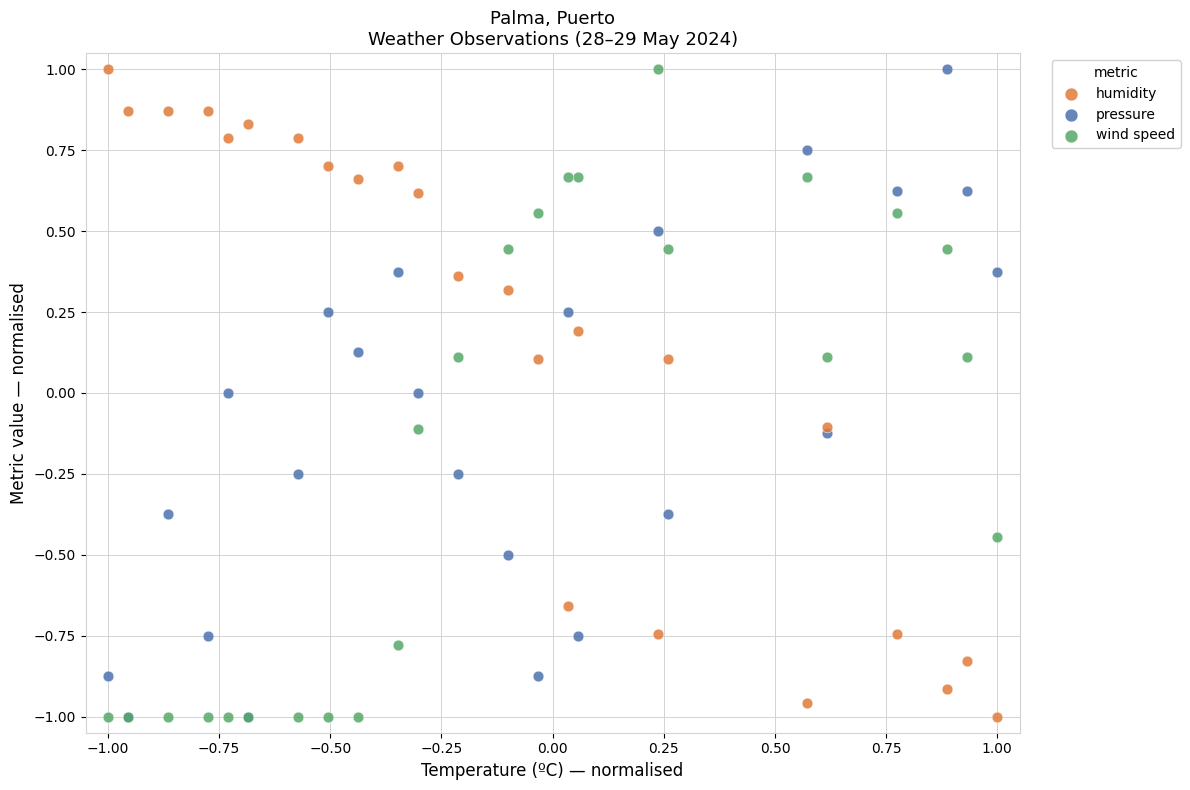

What are all the series names shown in the legend?

humidity, pressure, wind speed